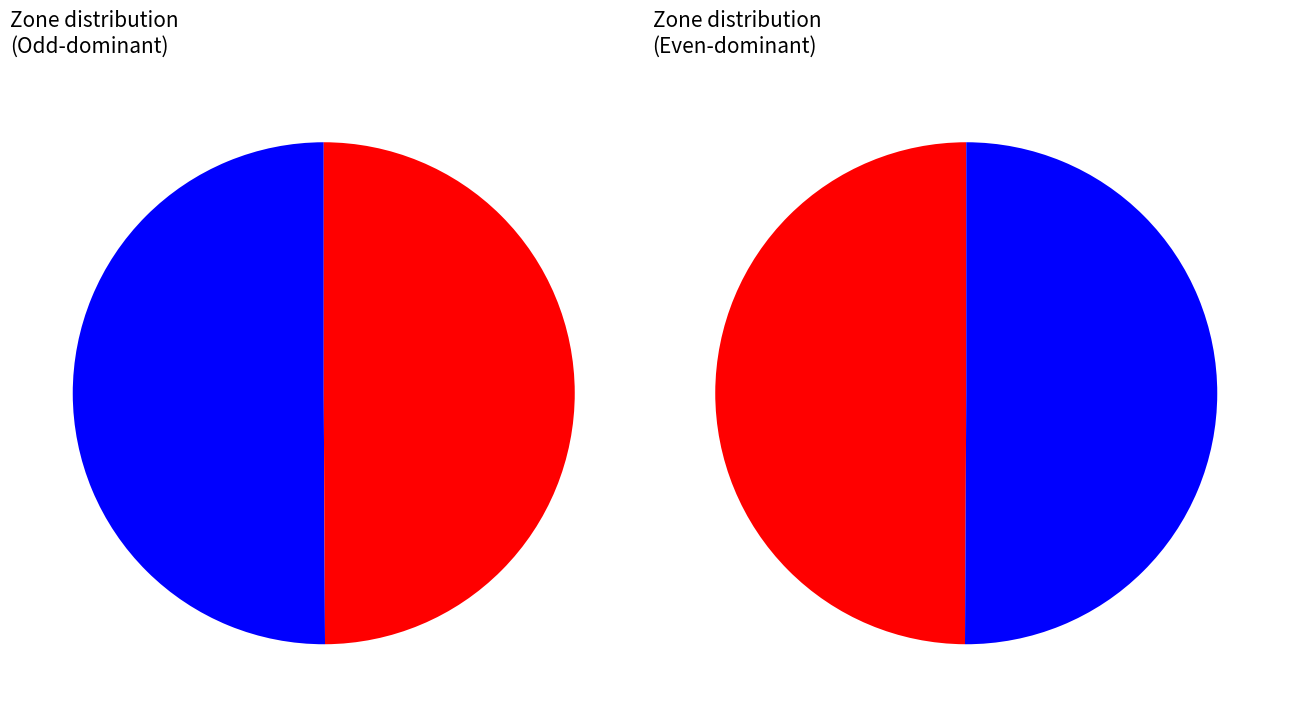

What is the change in value from Zone 2 to Zone 3?

-9